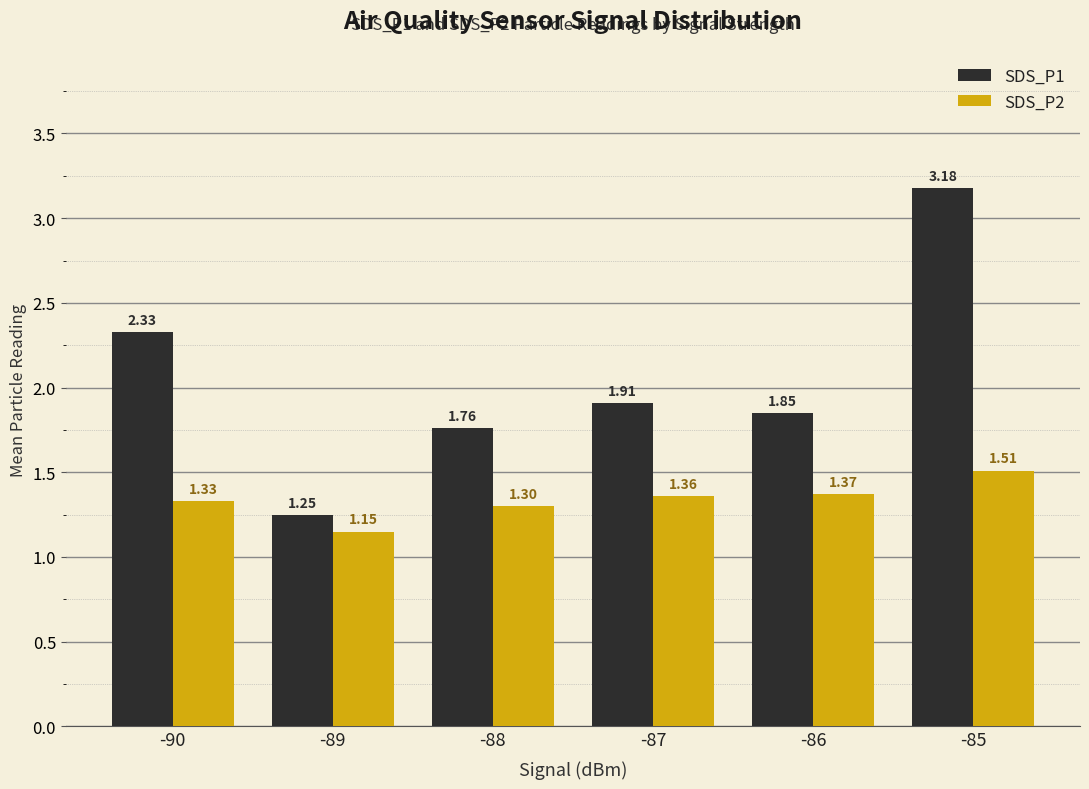

Which series has the largest total across all categories?

SDS_P1